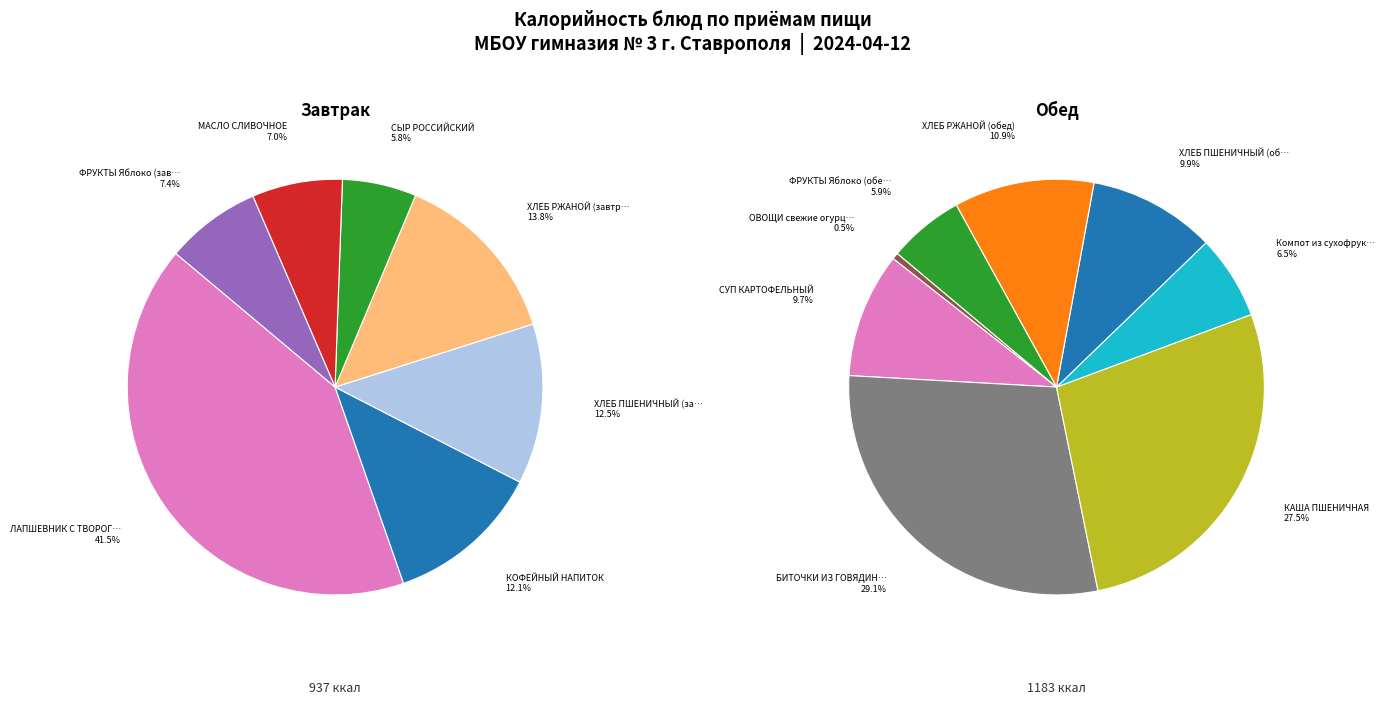

Rank the categories by value from lowest to highest.

ОВОЩИ свежие огурцы, СЫР РОССИЙСКИЙ, МАСЛО СЛИВОЧНОЕ, ФРУКТЫ Яблоко (завтрак), ФРУКТЫ Яблоко (обед), Компот из сухофруктов, КОФЕЙНЫЙ НАПИТОК, СУП КАРТОФЕЛЬНЫЙ, ХЛЕБ ПШЕНИЧНЫЙ (завтрак), ХЛЕБ ПШЕНИЧНЫЙ (обед), ХЛЕБ РЖАНОЙ (завтрак), ХЛЕБ РЖАНОЙ (обед), КАША ПШЕНИЧНАЯ, БИТОЧКИ ИЗ ГОВЯДИНЫ, ЛАПШЕВНИК С ТВОРОГОМ